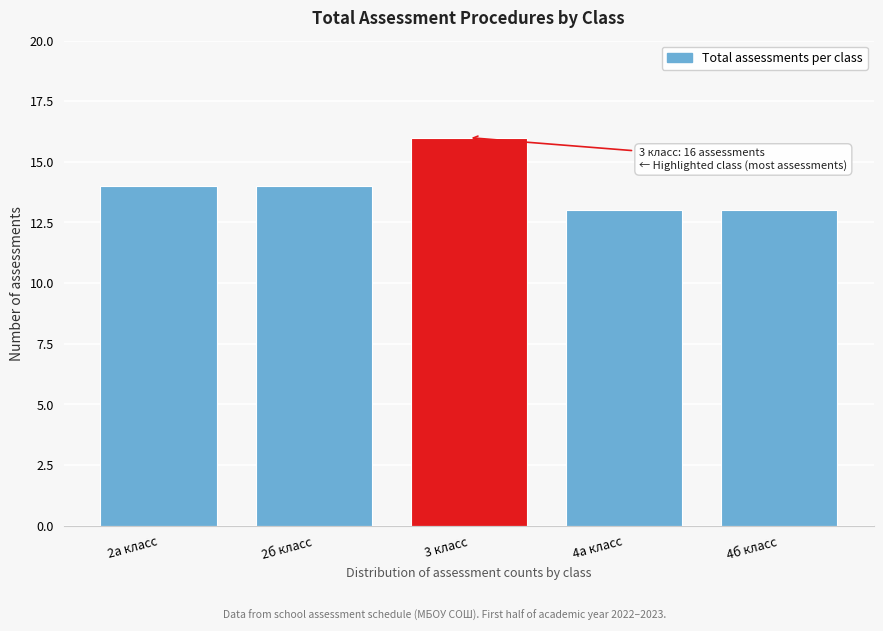

Reading left to right, list all the values displayed in this chart.

14	14	16	13	13